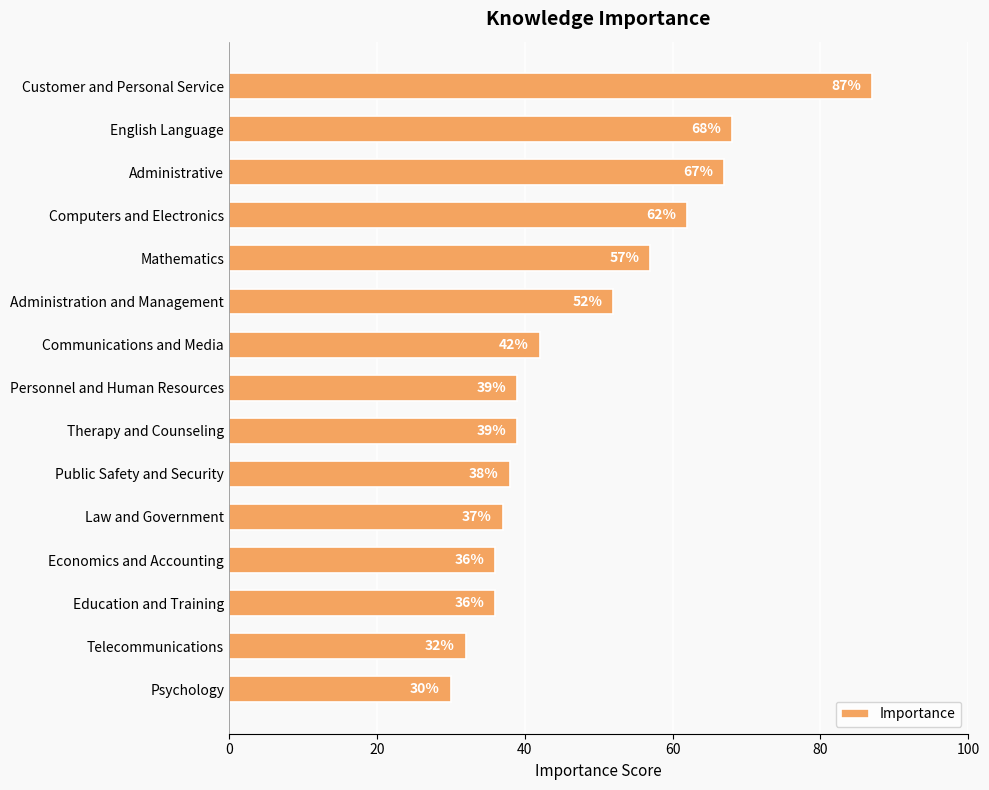

At which label is the value closest to 58?

Mathematics